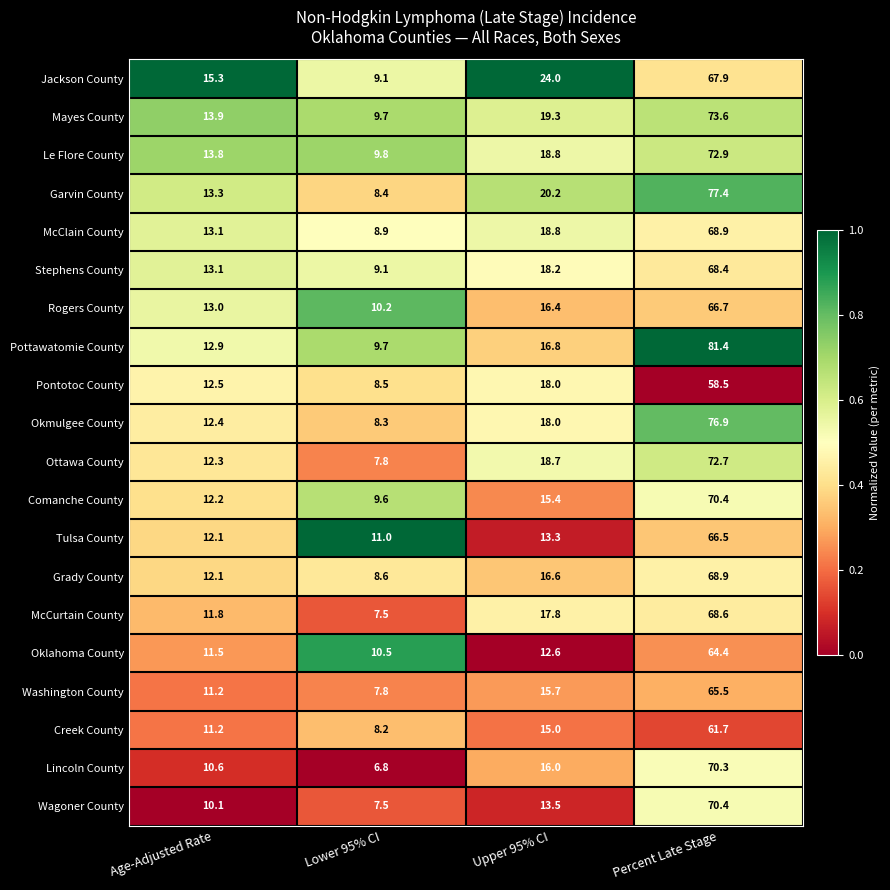

At which category is the sum across all series the highest?

Percent Late Stage